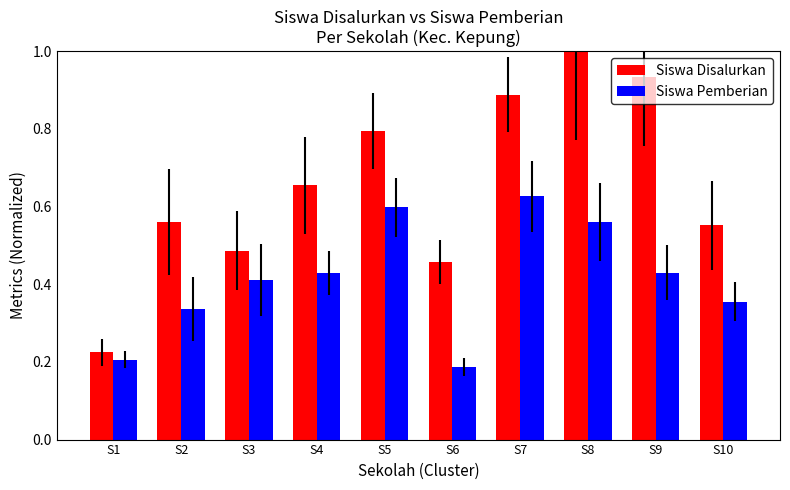

Which series has the widest spread of values?

Siswa Disalurkan